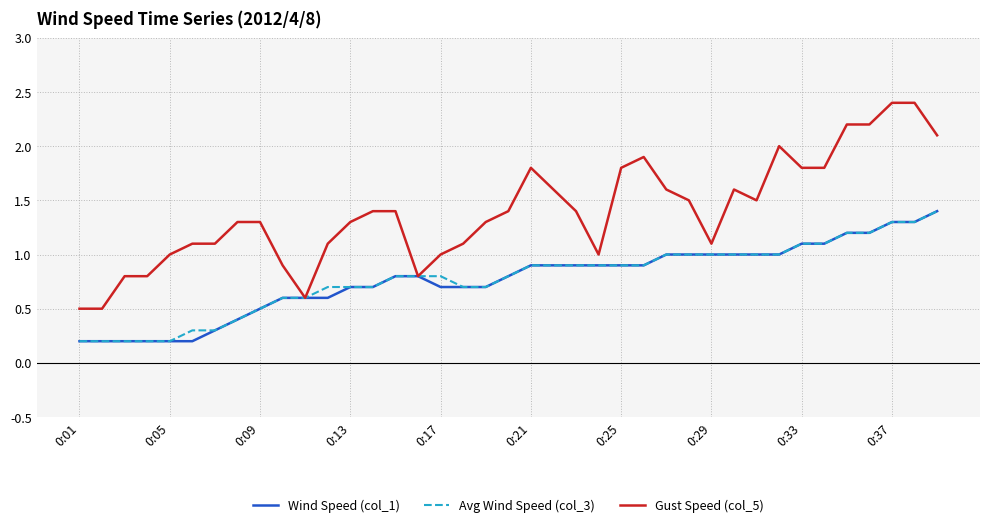

Which series has the largest total across all categories?

Gust Speed (col_5)